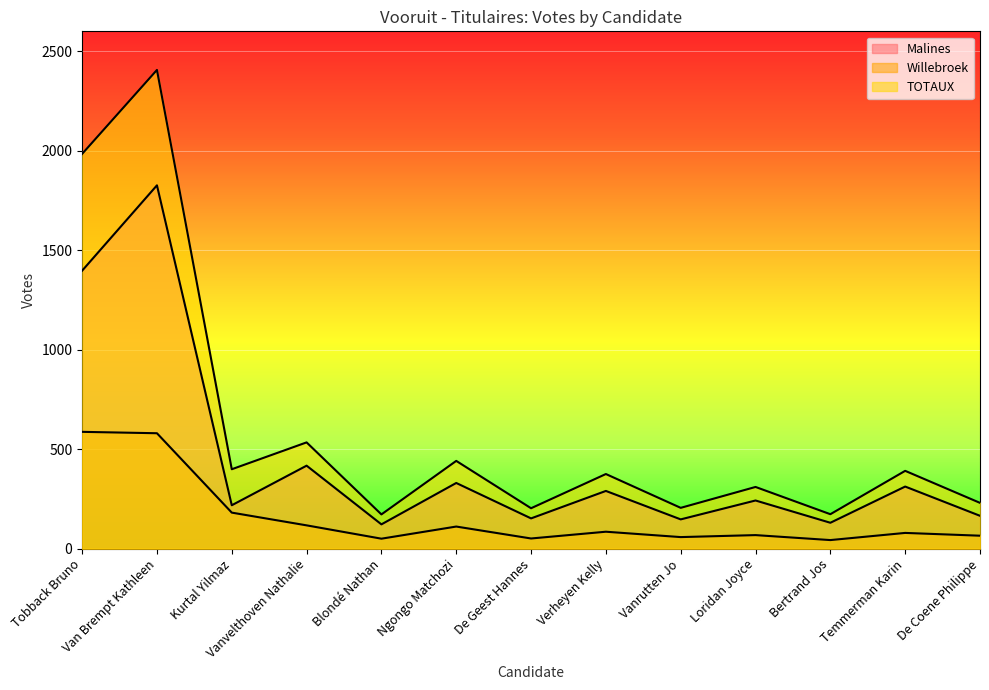

Which series has the largest total across all categories?

TOTAUX